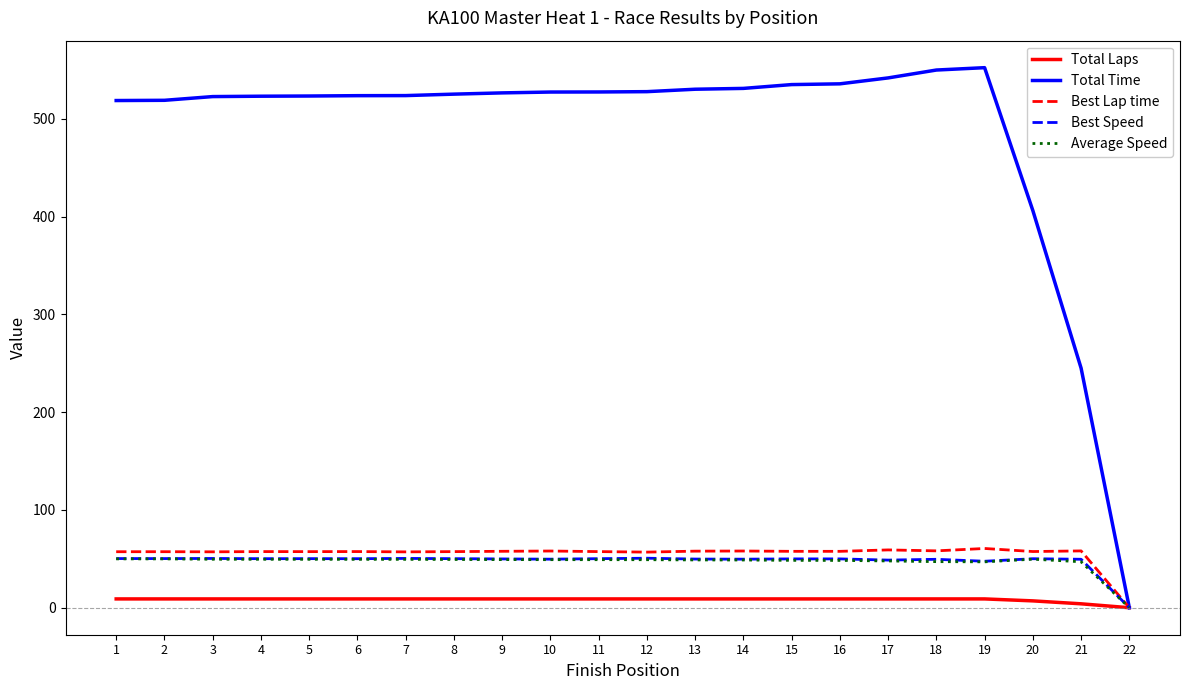

Which category has the lowest value in the Total Time series?

22